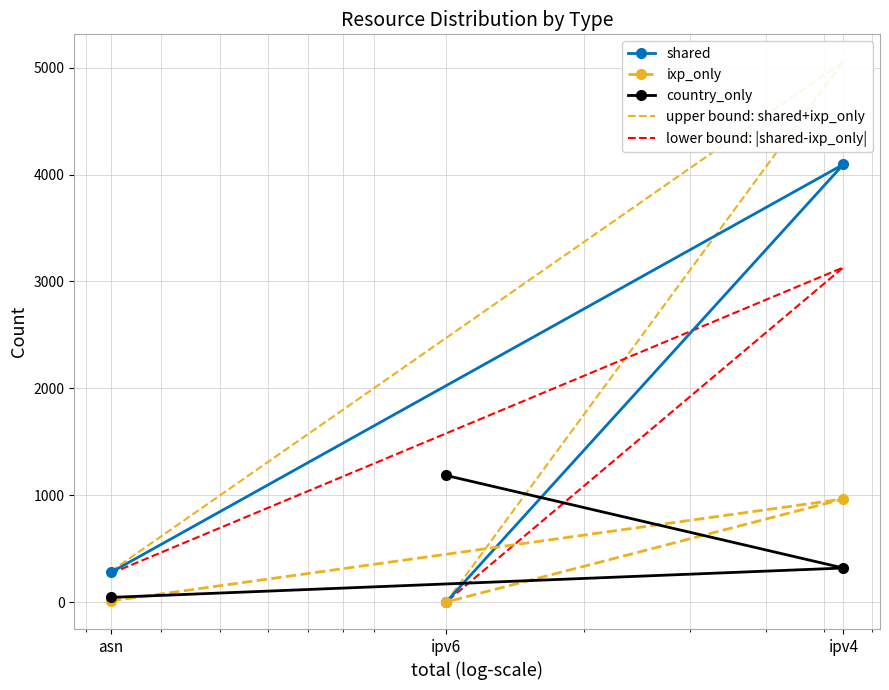

Which has a higher value, ipv4 or ipv6?

ipv4